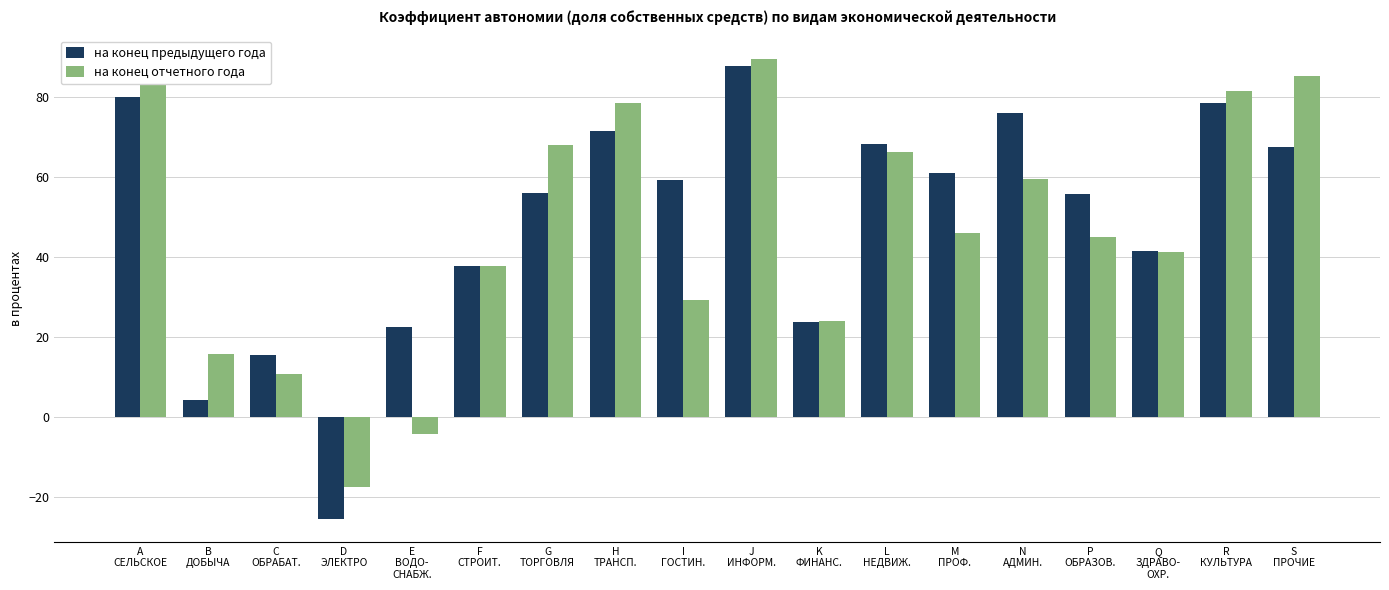

What is the average value of the на конец отчетного года series?

46.9